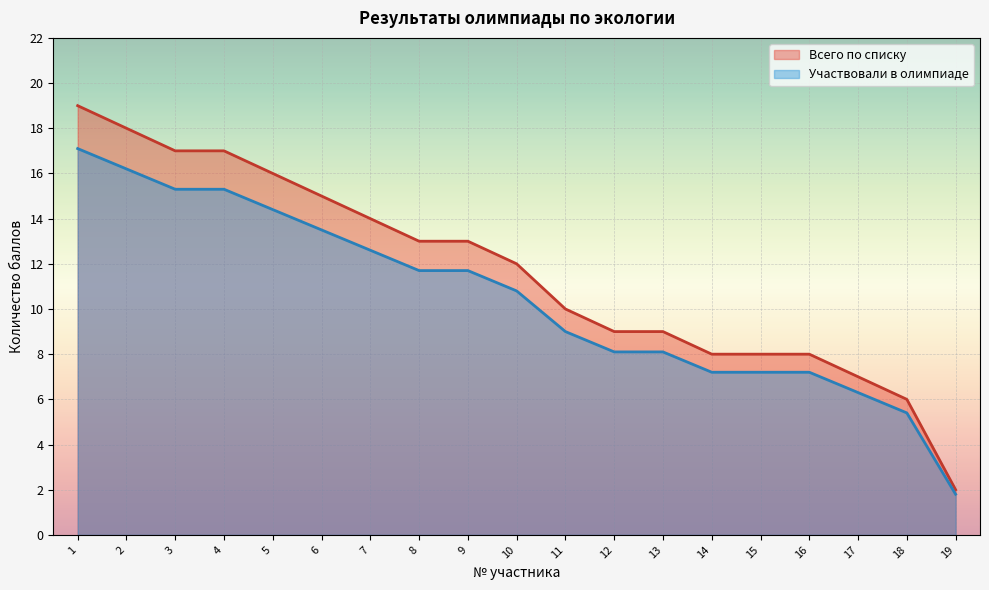

True or false: Всего по списку and Участвовали в олимпиаде intersect in this chart.

False